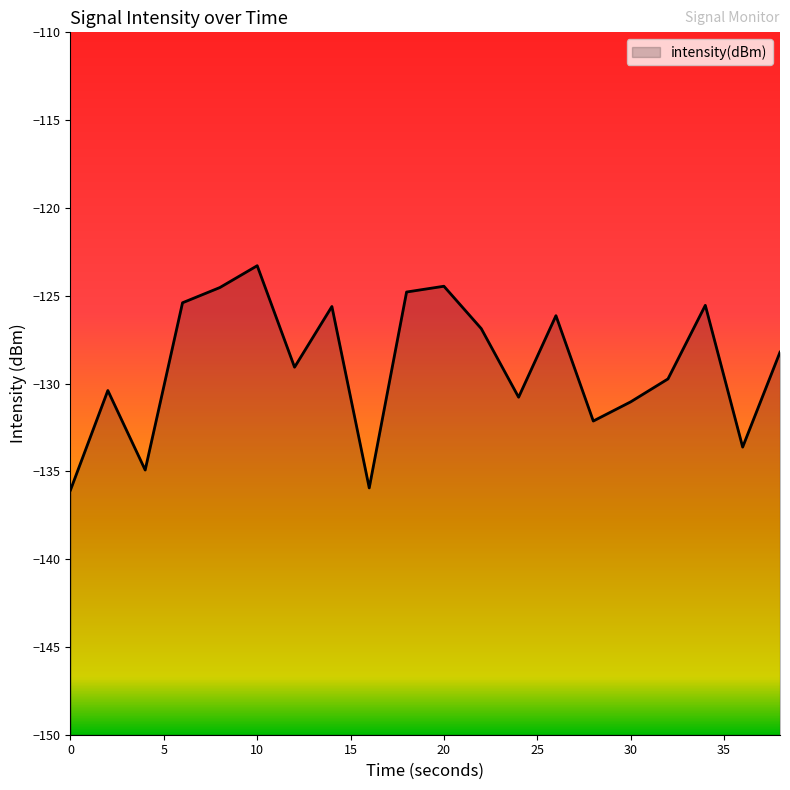

What is the smallest value displayed?

-136.1